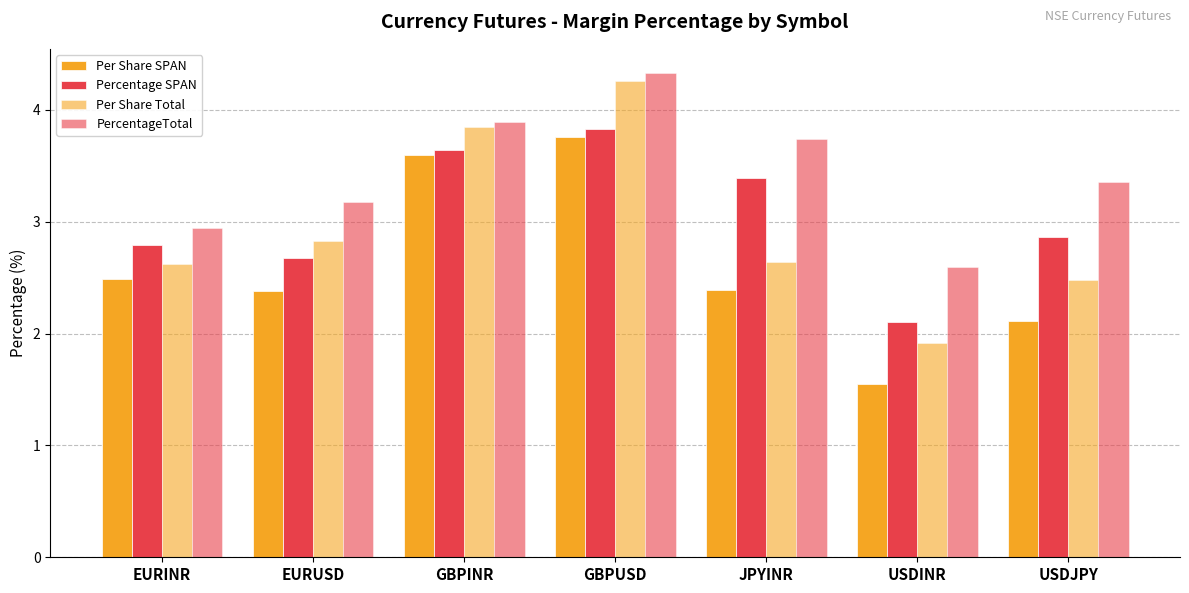

How many bars are there in total?

28